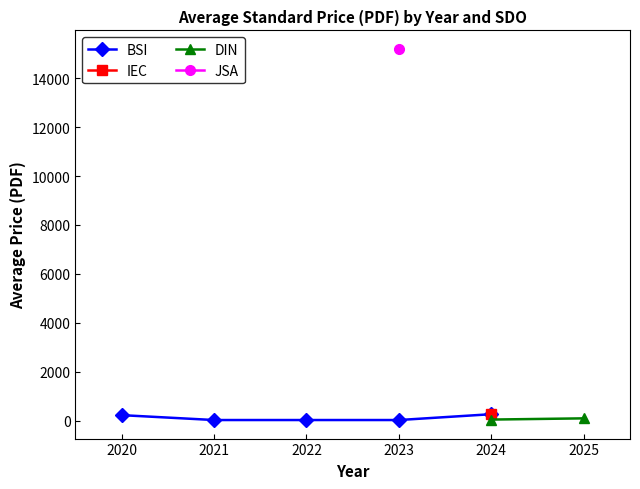

The BSI series shows 263.8 at 2. True or false?

False